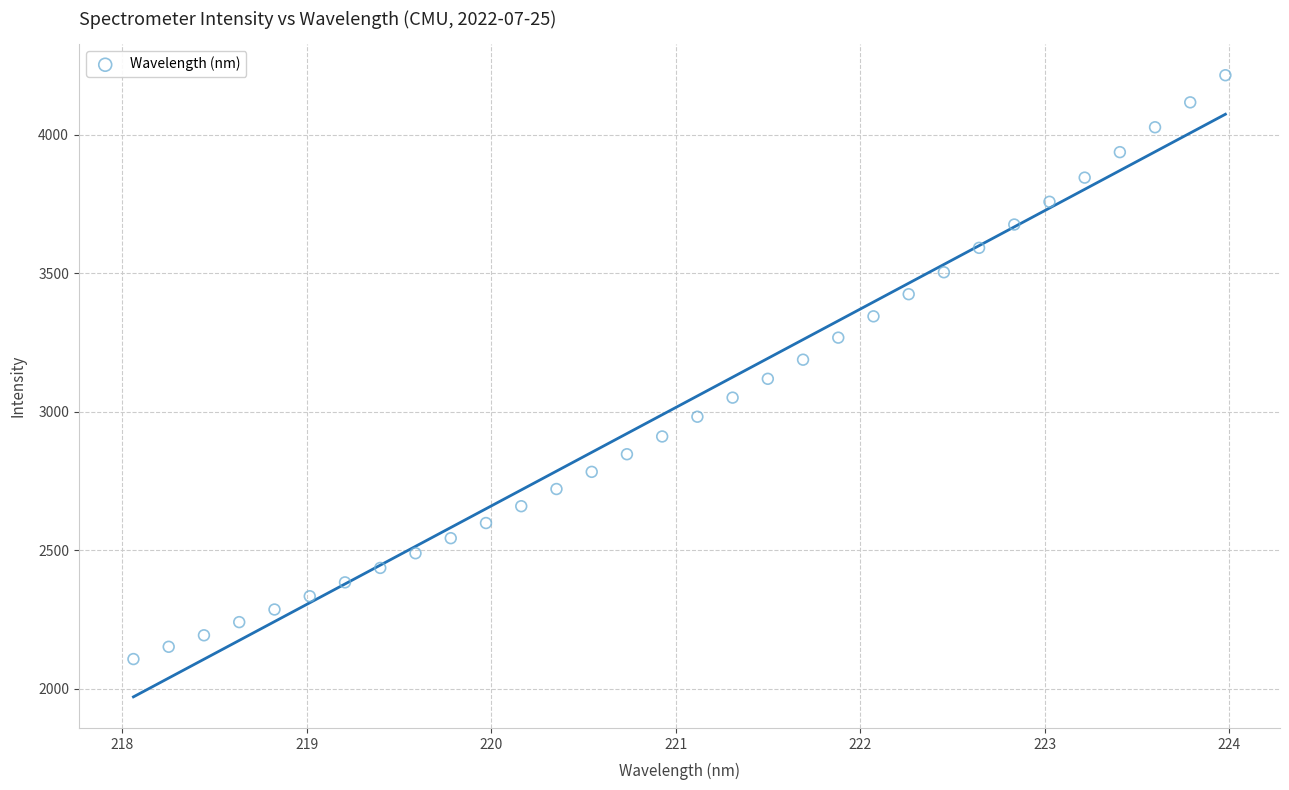

What is the range of X values (max minus min)?

5.9